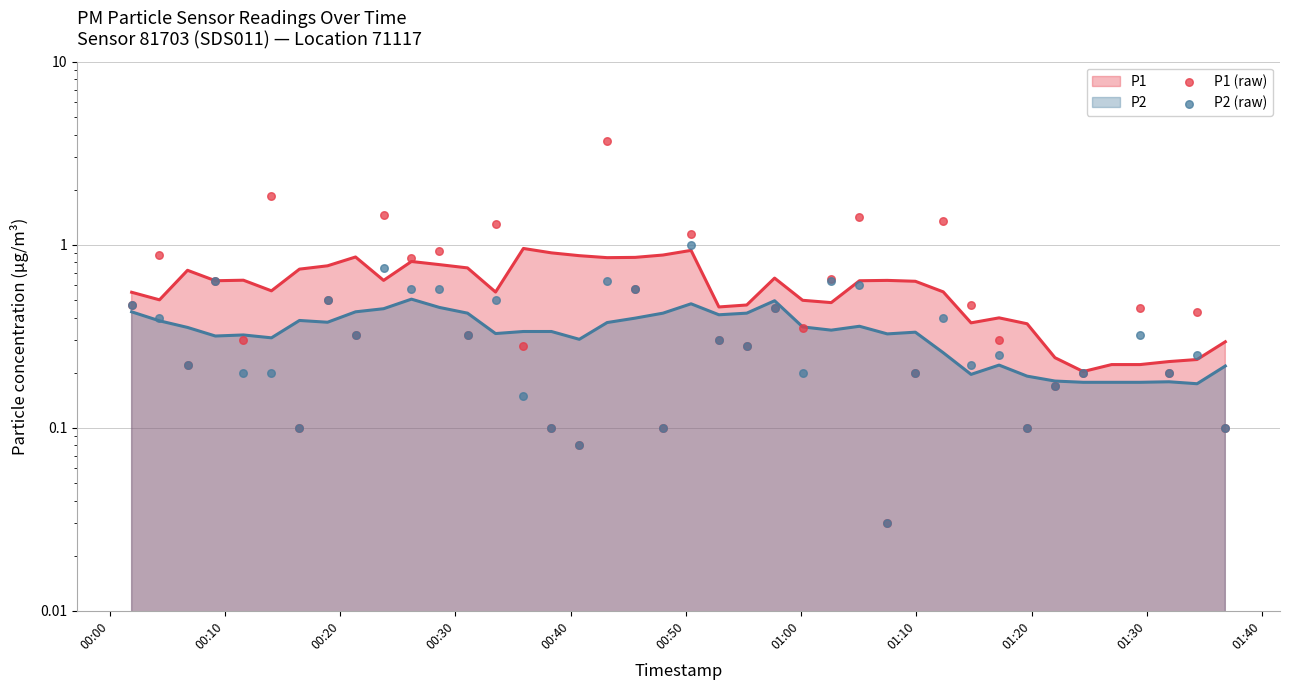

At how many categories does at least one series exceed 0?

40